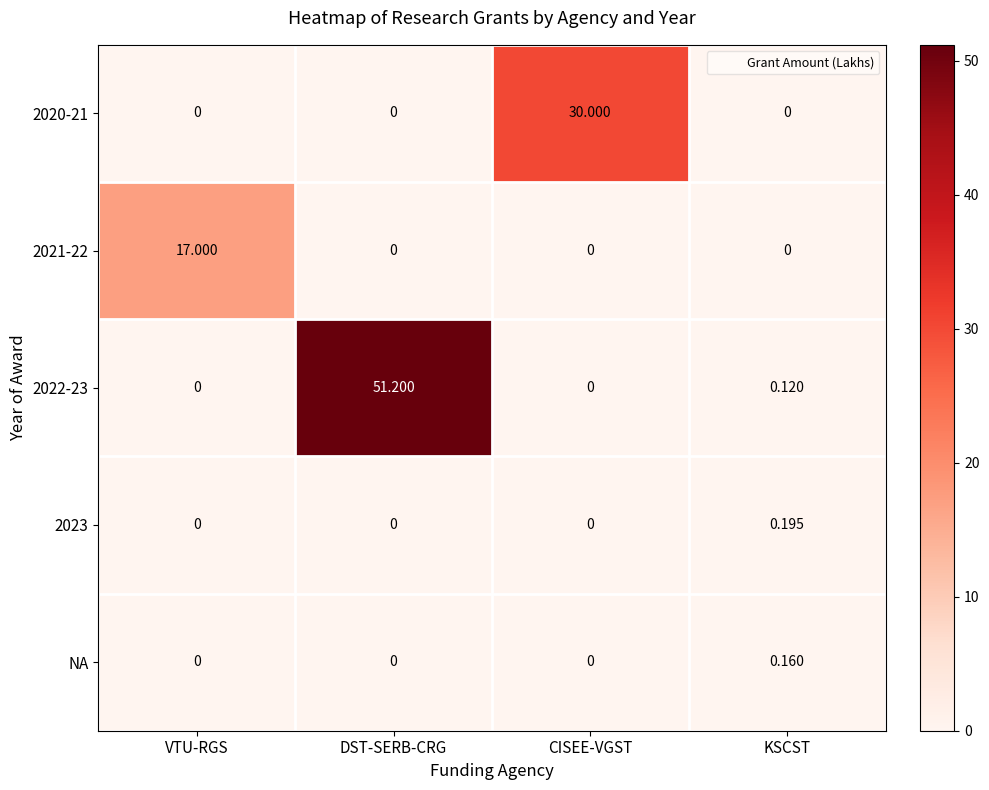

Which label corresponds to the largest value in the chart?

DST-SERB-CRG